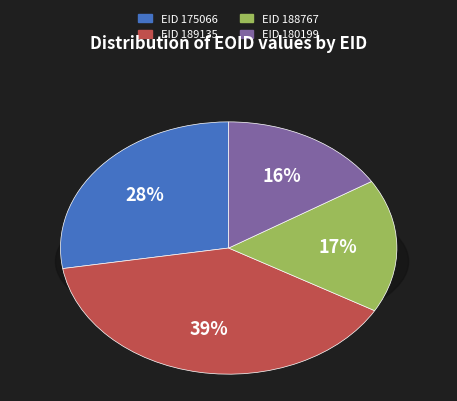

What is the change in value from EID 189135 to EID 188767?

-579306